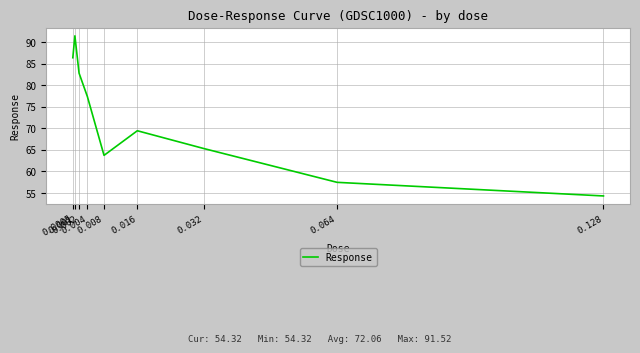

The value at 0.008 is 24.5. True or false?

False